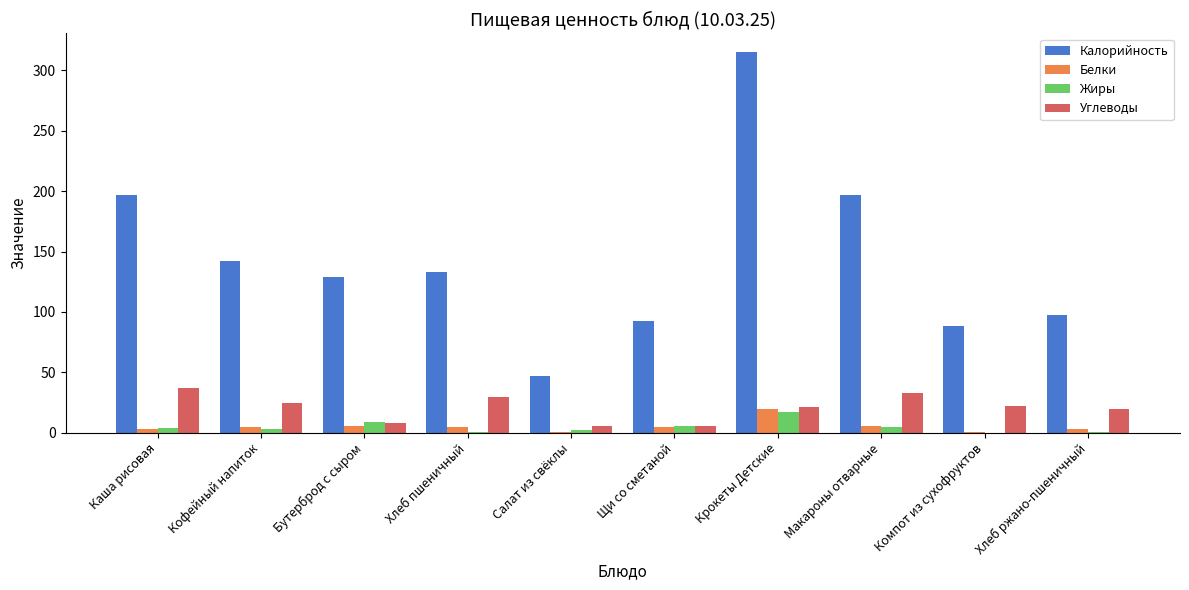

What is the sum of all Углеводы values?

205.8